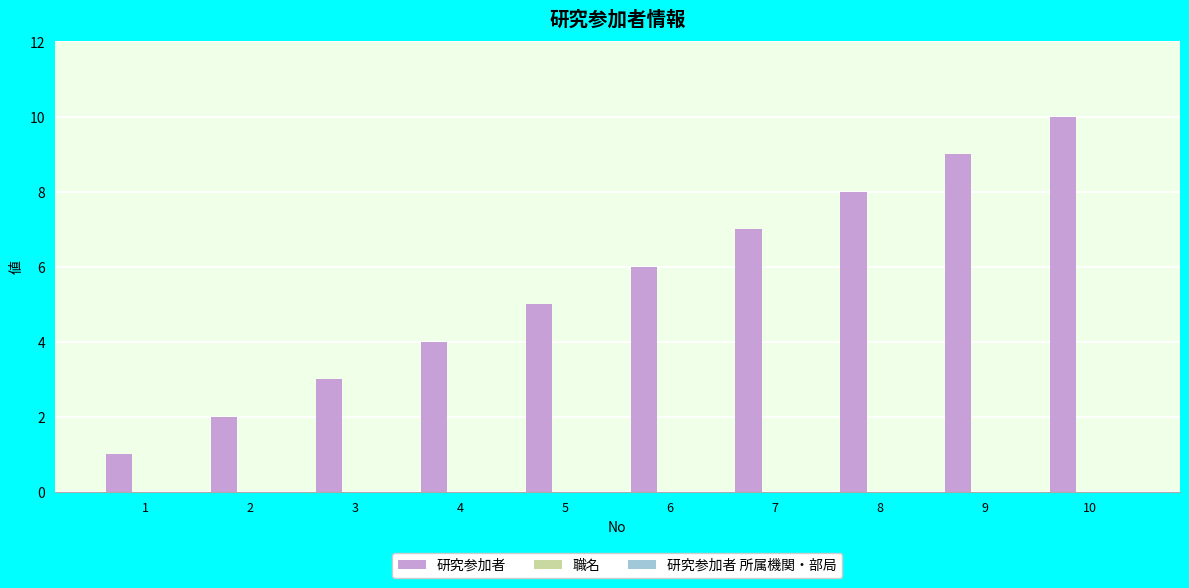

Approximately how many times larger is the value at 2 compared to 4?

0.5